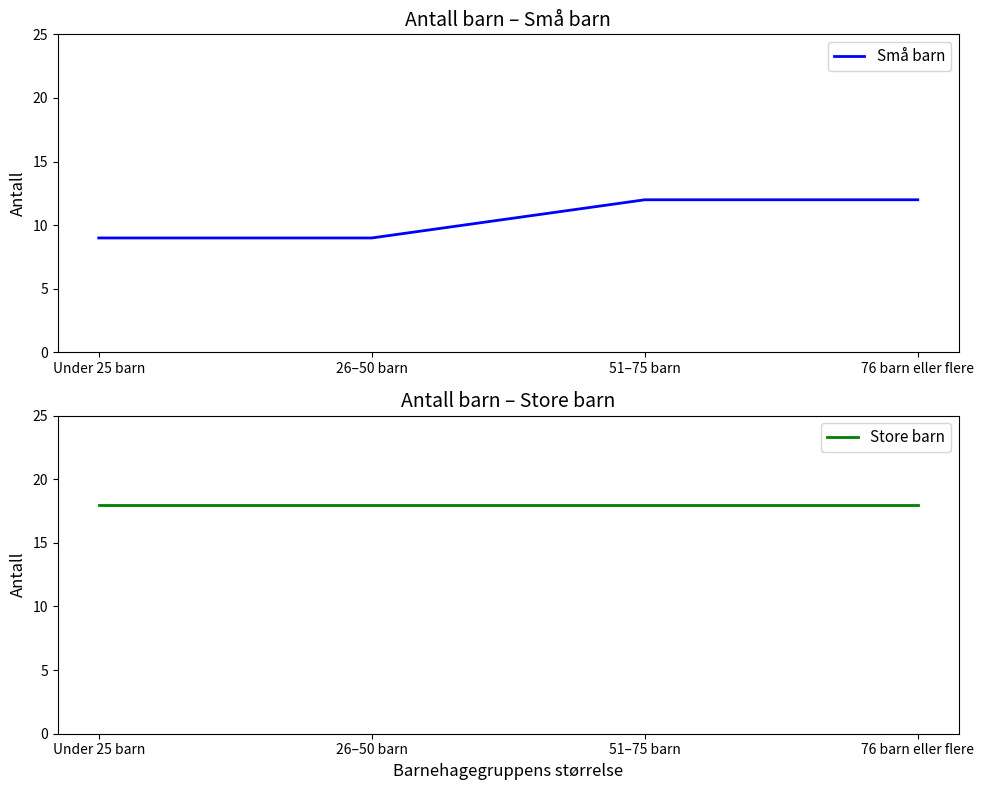

At how many categories does at least one series exceed 9?

4